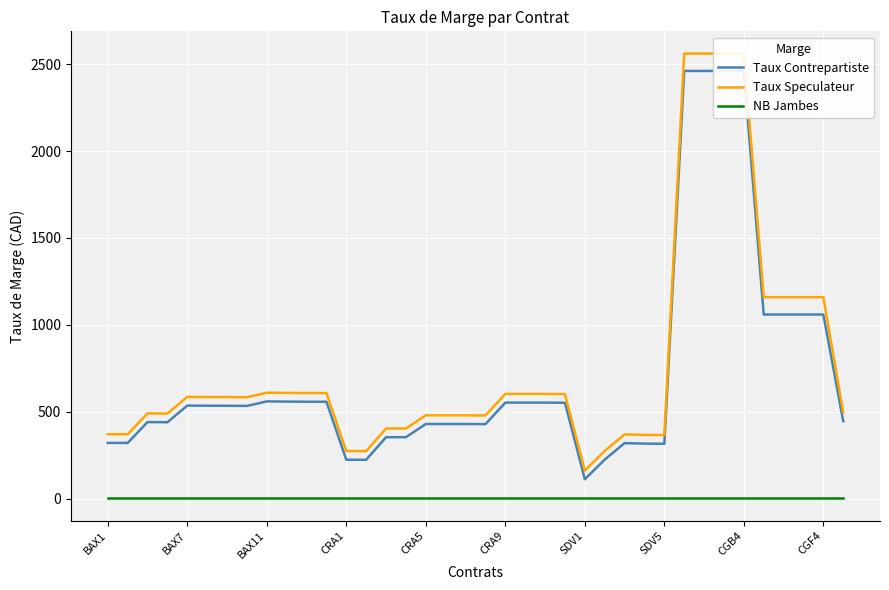

What is the label of the 23rd point from the left?

22